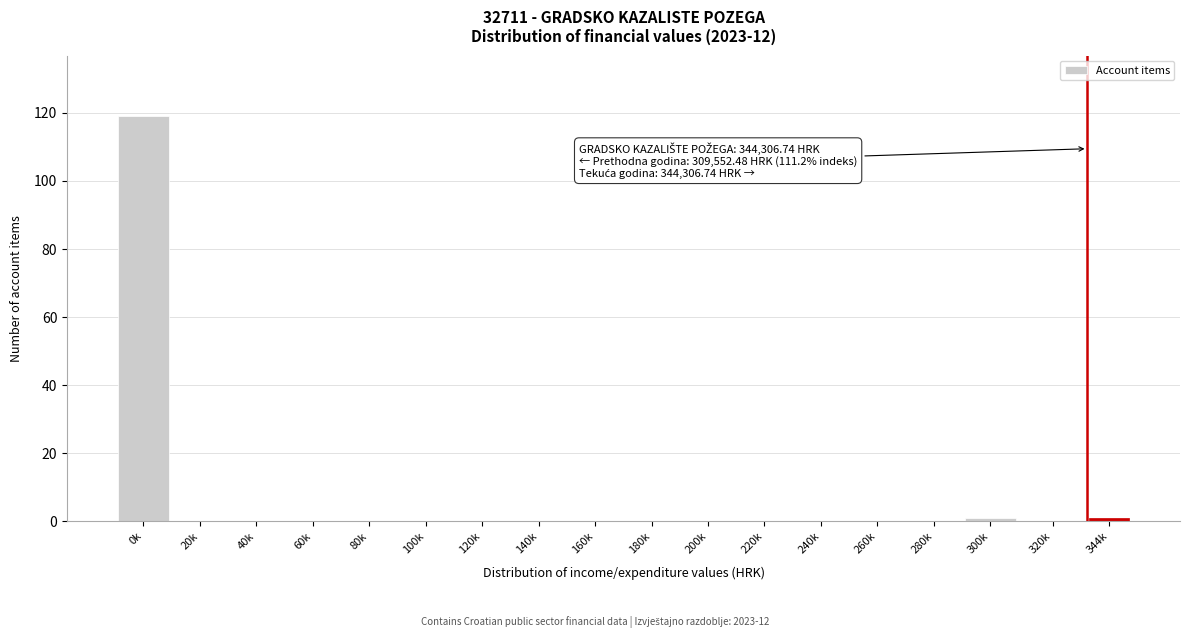

Reading left to right, what are all the values shown in this chart?

0k=119	20k=0	40k=0	60k=0	80k=0	100k=0	120k=0	140k=0	160k=0	180k=0	200k=0	220k=0	240k=0	260k=0	280k=0	300k=1	320k=0	344k=1